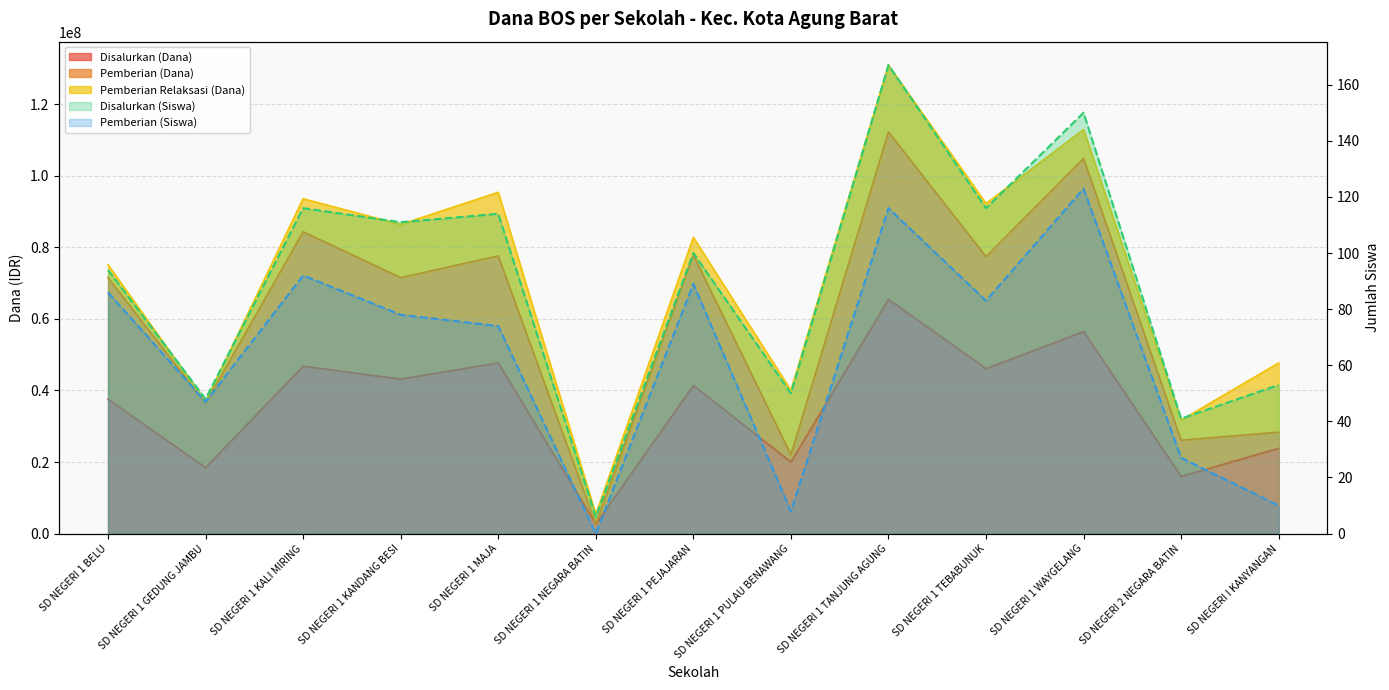

True or false: Disalurkan (Siswa) (line) has a value of 30 at SD NEGERI 1 PEJAJARAN.

False